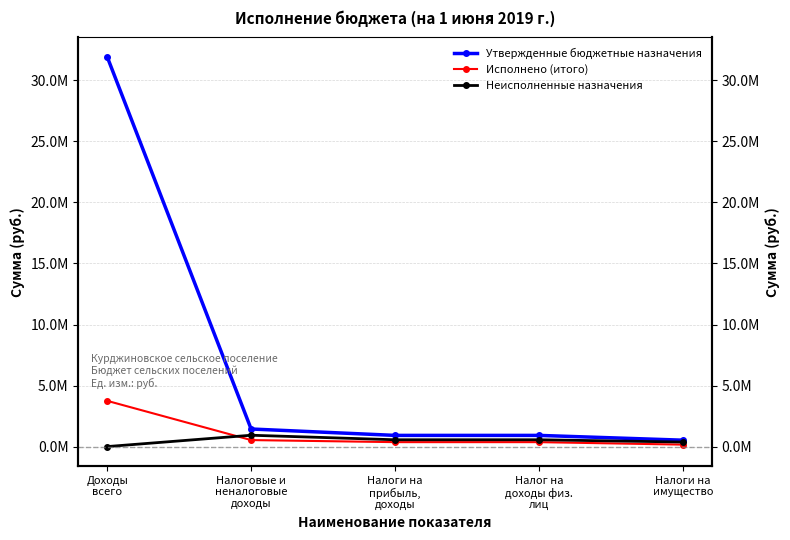

Is the value of Неисполненные назначения at Налоги на
имущество greater than the value of Утвержденные бюджетные назначения at Доходы
всего?

No